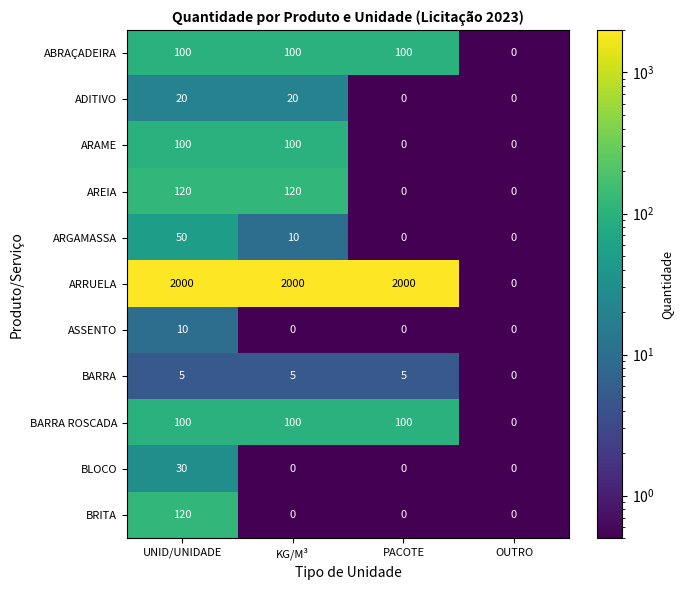

At how many categories does at least one series exceed 1273?

3